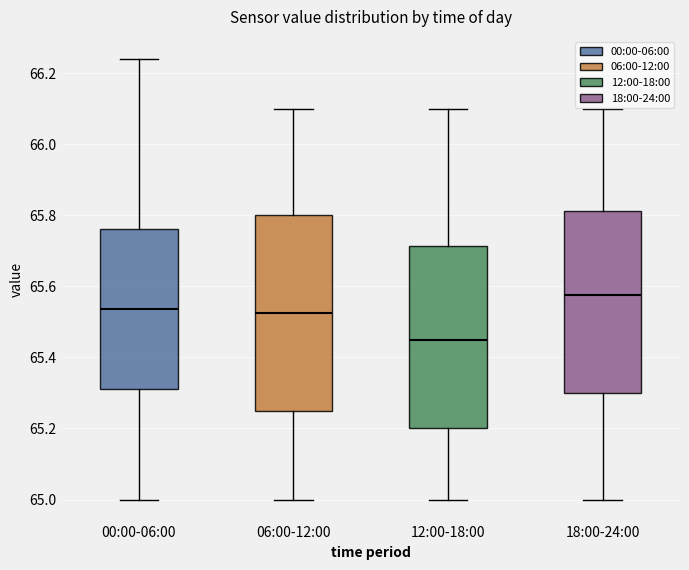

Reading left to right, read every box against the y-axis: the position of its median line, the range the box covers, and the ends of its whiskers. The values are not printed on the chart, so give them approximately, as read against the axis.

00:00-06:00: median 65.54, box 65.32 to 65.76, whiskers 65.00 to 66.24
06:00-12:00: median 65.52, box 65.26 to 65.80, whiskers 65.00 to 66.10
12:00-18:00: median 65.46, box 65.20 to 65.72, whiskers 65.00 to 66.10
18:00-24:00: median 65.58, box 65.30 to 65.82, whiskers 65.00 to 66.10